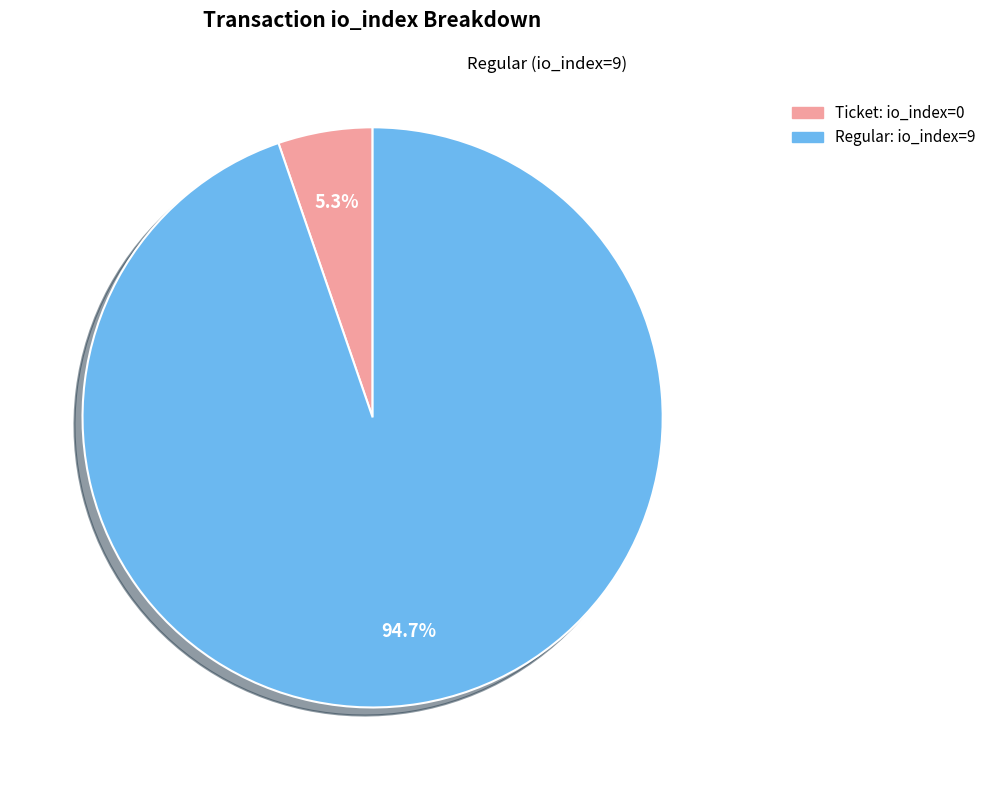

Count the number of slices in the pie.

2